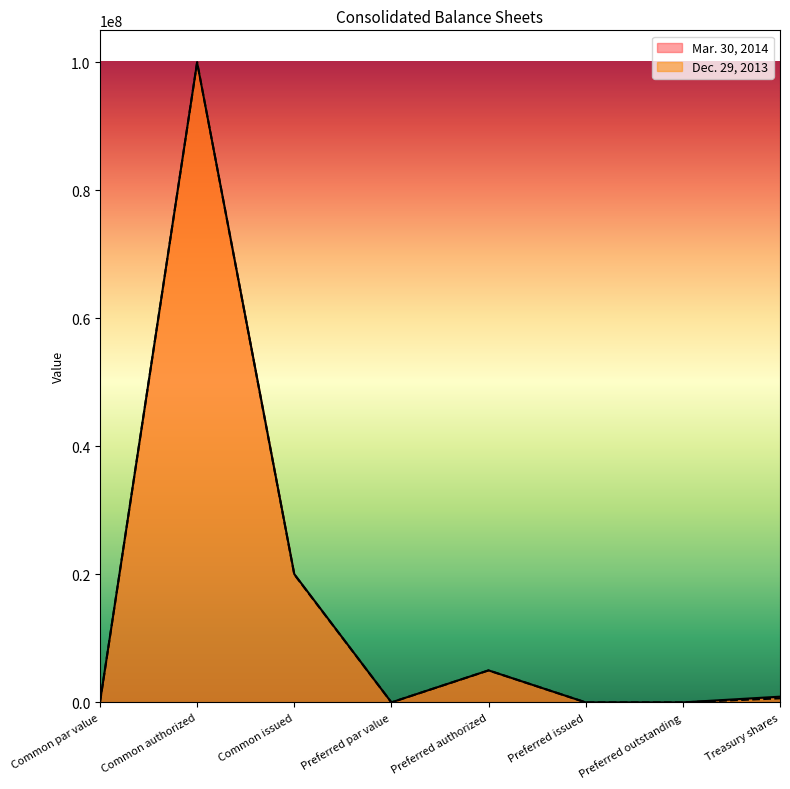

True or false: Mar. 30, 2014 and Dec. 29, 2013 intersect in this chart.

False